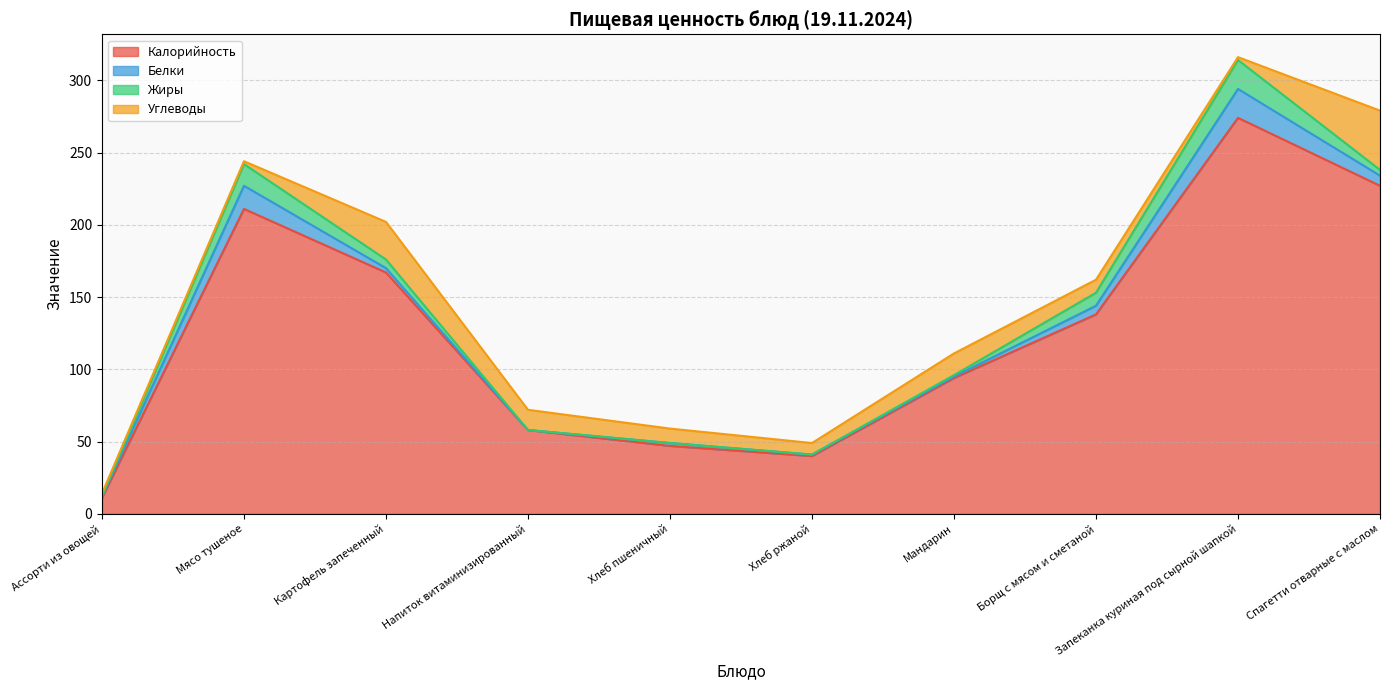

What is the difference between the maximum and minimum values in the Белки series?

20